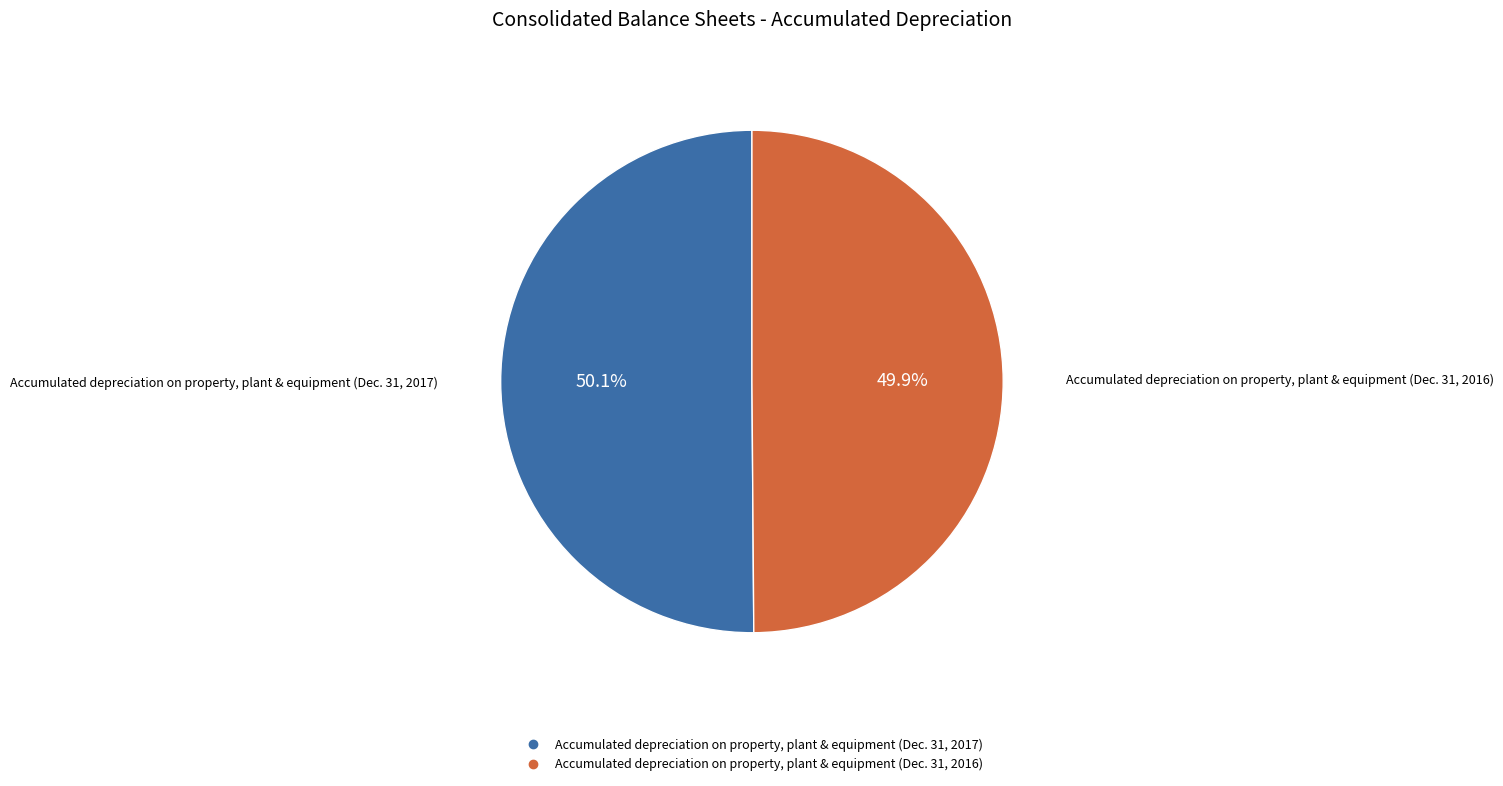

Is there any slice that represents more than half of the pie?

Yes